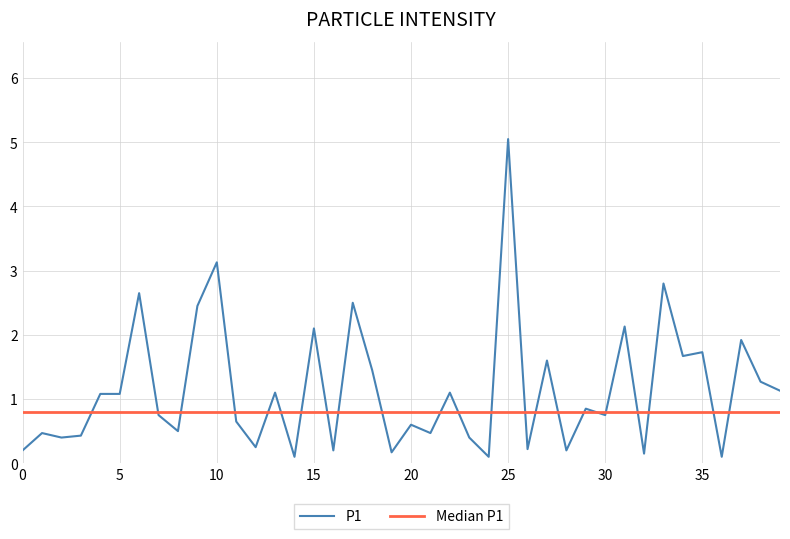

Reading right to left, what are all the values shown in this chart?

1.1	1.3	1.9	0.1	1.7	1.7	2.8	0.1	2.1	0.8	0.8	0.2	1.6	0.2	5.0	0.1	0.4	1.1	0.5	0.6	0.2	1.4	2.5	0.2	2.1	0.1	1.1	0.2	0.7	3.1	2.5	0.5	0.8	2.6	1.1	1.1	0.4	0.4	0.5	0.2